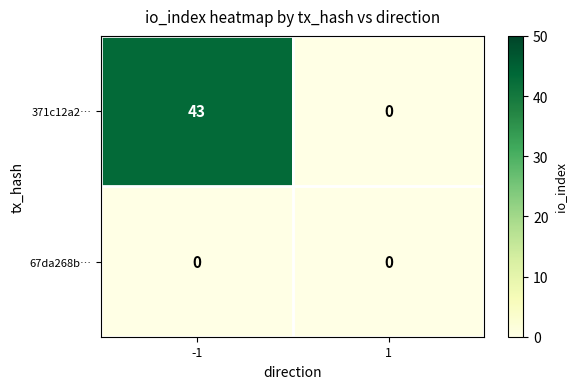

The value of 371c12a2… at 1 is 0. True or false?

True